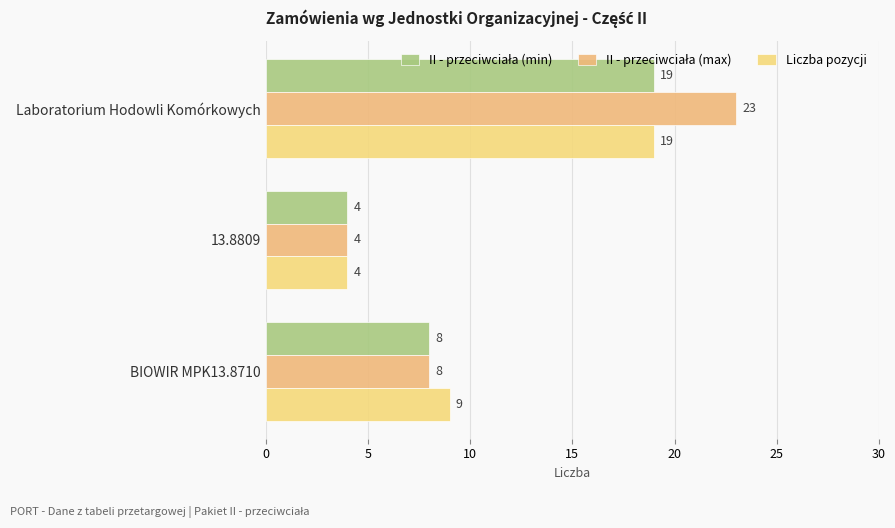

How many series are shown in this chart?

3